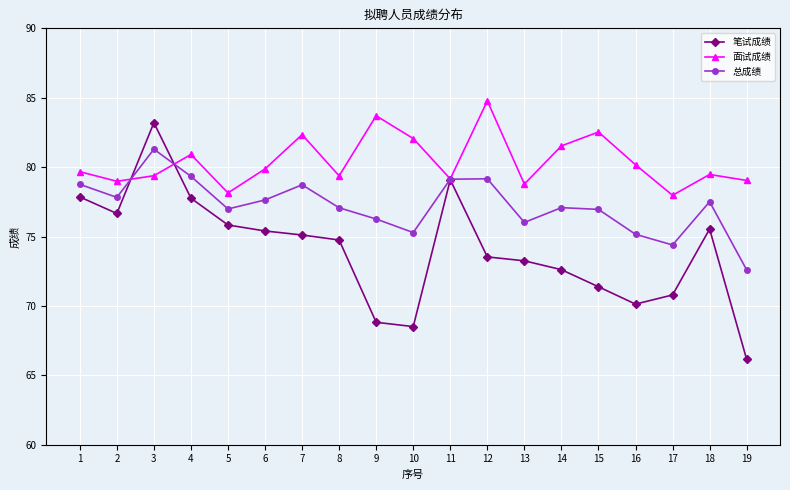

Does the chart have visible grid lines?

Yes